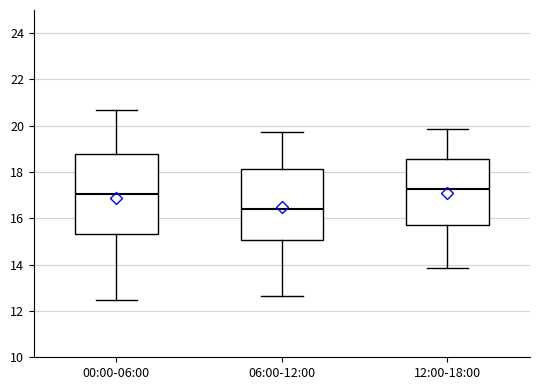

Reading left to right, transcribe this box plot: for each box, give where its median line is, the range the box spans, and where its two whiskers end, as read against the y-axis. The values are not printed on the chart, so give them approximately, as read against the axis.

00:00-06:00: median 17.0, box 15.4 to 18.8, whiskers 12.4 to 20.6
06:00-12:00: median 16.4, box 15.0 to 18.2, whiskers 12.6 to 19.8
12:00-18:00: median 17.2, box 15.8 to 18.6, whiskers 13.8 to 19.8